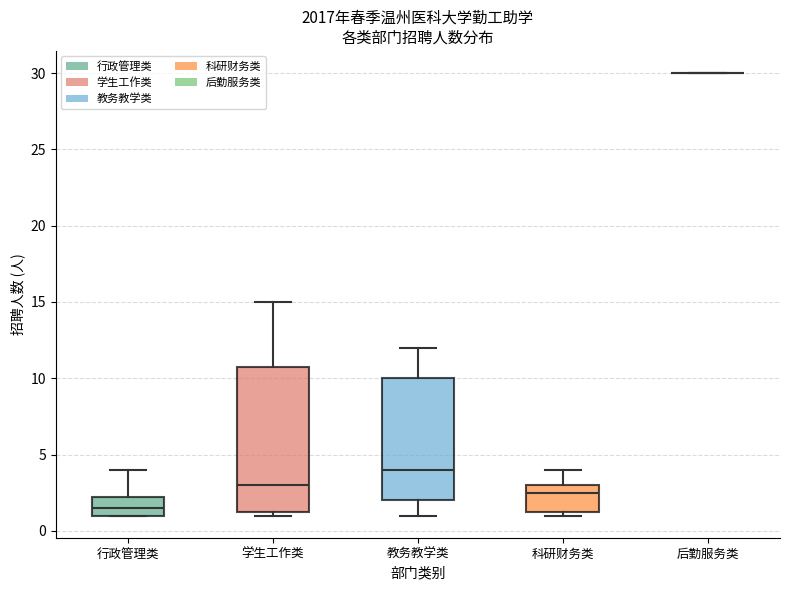

Reading left to right, read every box against the y-axis: the position of its median line, the range the box covers, and the ends of its whiskers. The values are not printed on the chart, so give them approximately, as read against the axis.

行政管理类: median 1.5, box 1.0 to 2.5, whiskers 1.0 to 4.0
学生工作类: median 3.0, box 1.5 to 11.0, whiskers 1.0 to 15.0
教务教学类: median 4.0, box 2.0 to 10.0, whiskers 1.0 to 12.0
科研财务类: median 2.5, box 1.5 to 3.0, whiskers 1.0 to 4.0
后勤服务类: box collapsed to a line at 30.0, whiskers 30.0 to 30.0